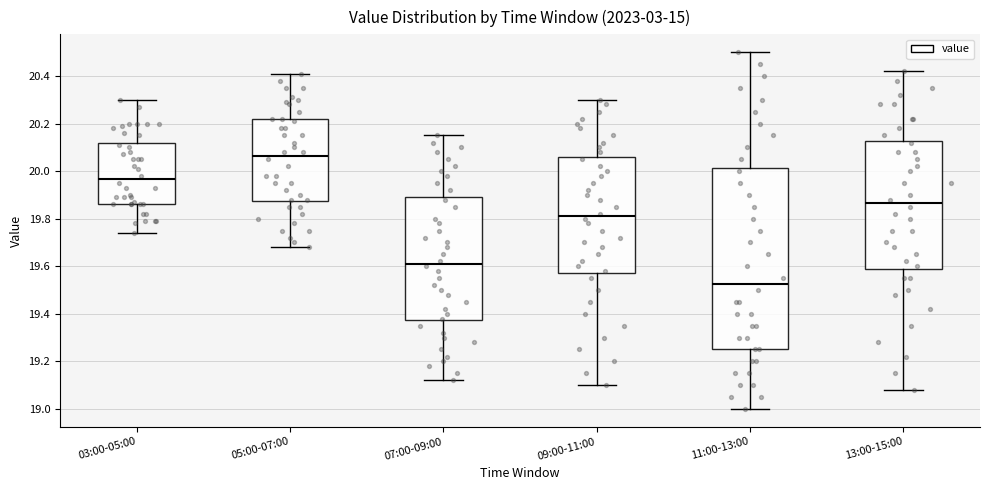

Where does the upper whisker of the box for 07:00-09:00 end on the y-axis? The values are not printed on the chart, so give them approximately, as read against the axis.

20.16